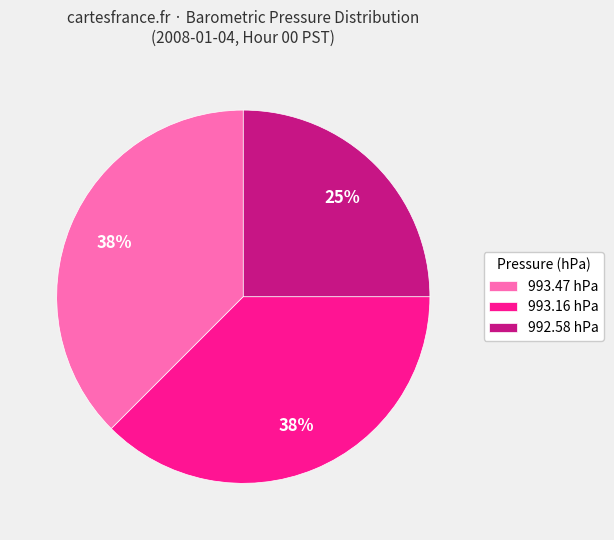

To the nearest percent, what is the combined percentage of 993.16 hPa and 993.47 hPa?

75%